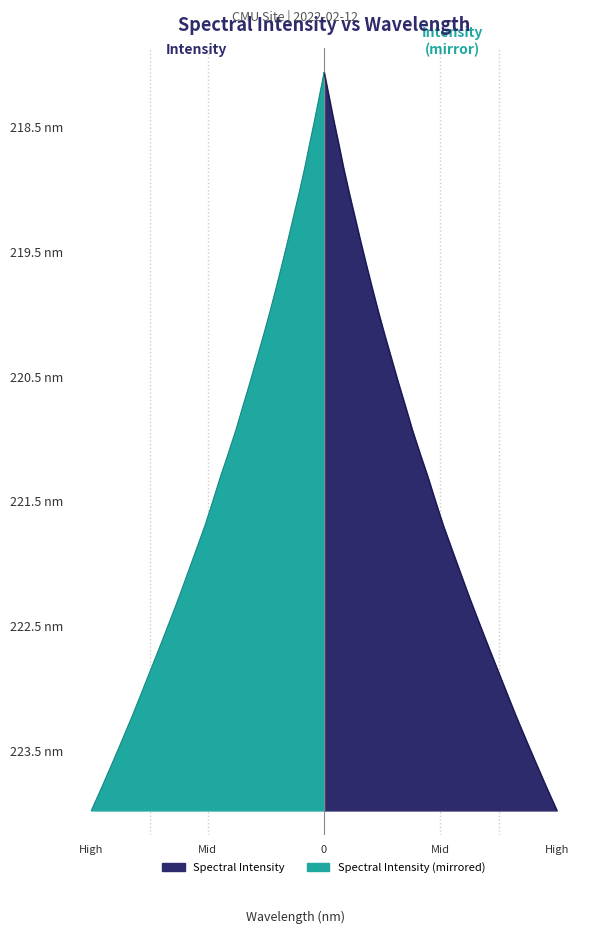

The value at 219.0156 is 219.0. True or false?

True